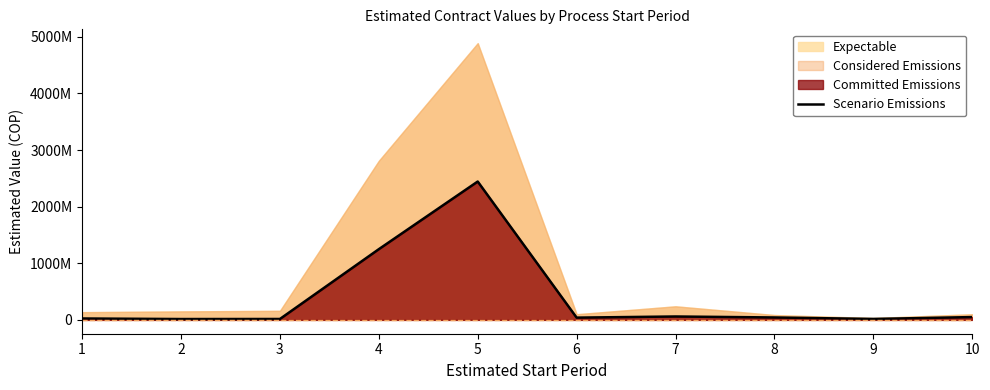

Which label corresponds to the smallest value in the chart?

2